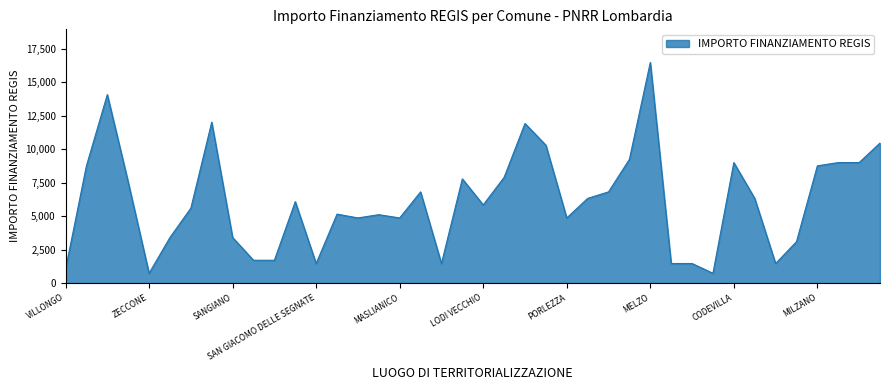

What is the difference between the maximum and minimum values?

15735